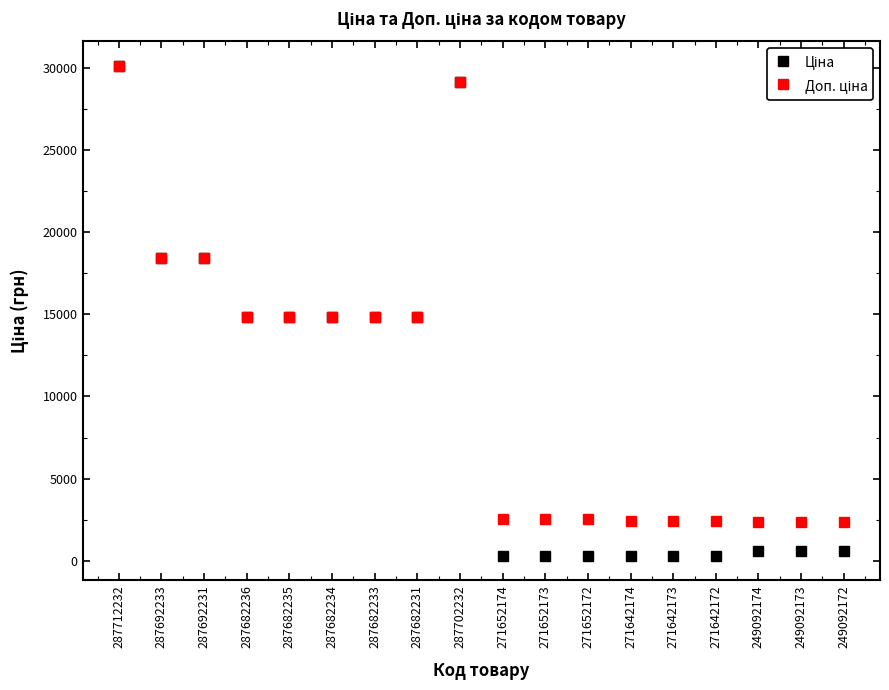

At which category is the sum across all series the highest?

287712232